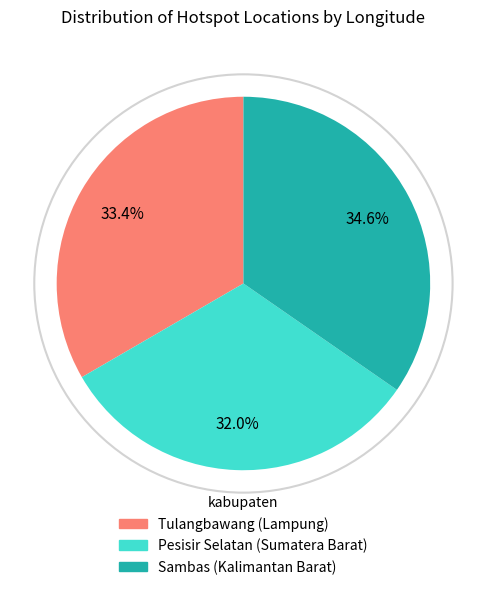

Which category has the biggest portion of the pie?

Sambas (Kalimantan Barat)